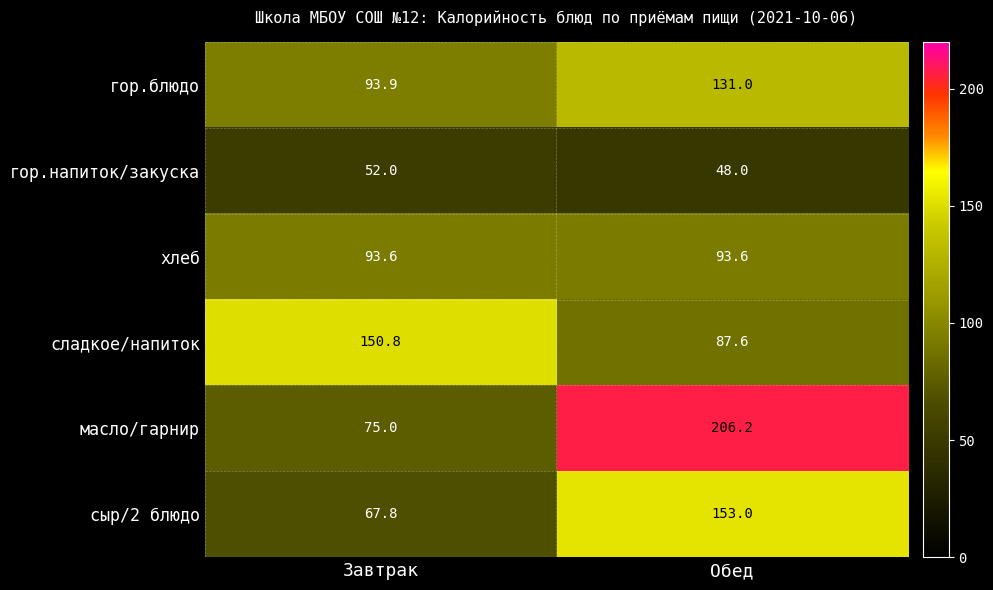

What is the difference between the сыр/2 блюдо values at Завтрак and Обед?

85.2